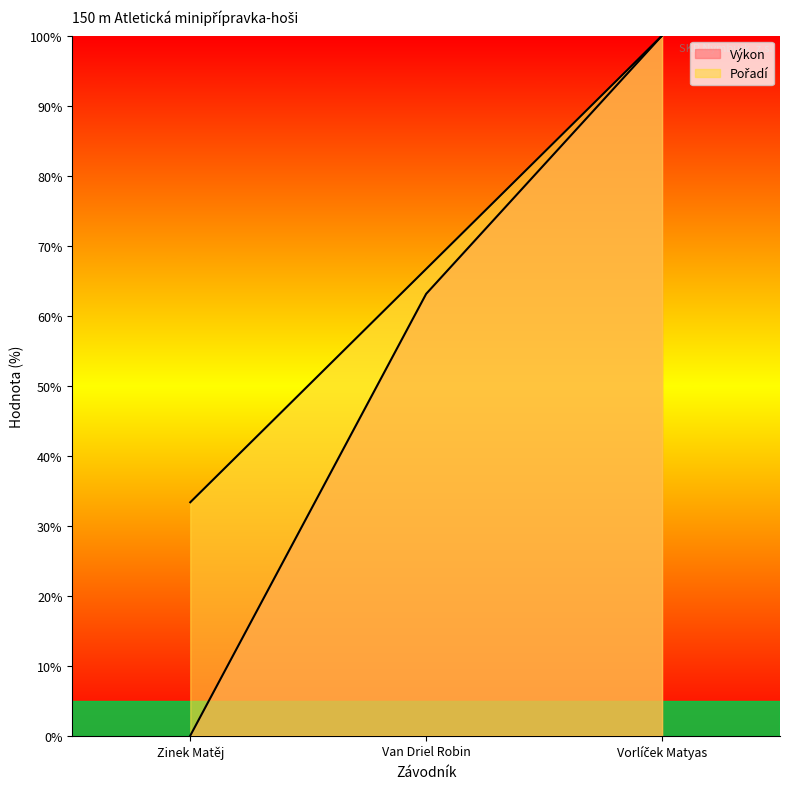

Reading right to left, transcribe all the data shown in this chart.

Pořadí: Vorlíček Matyas=100.0	Van Driel Robin=66.7	Zinek Matěj=33.3
Výkon: Vorlíček Matyas=100.0	Van Driel Robin=63.1	Zinek Matěj=0.0